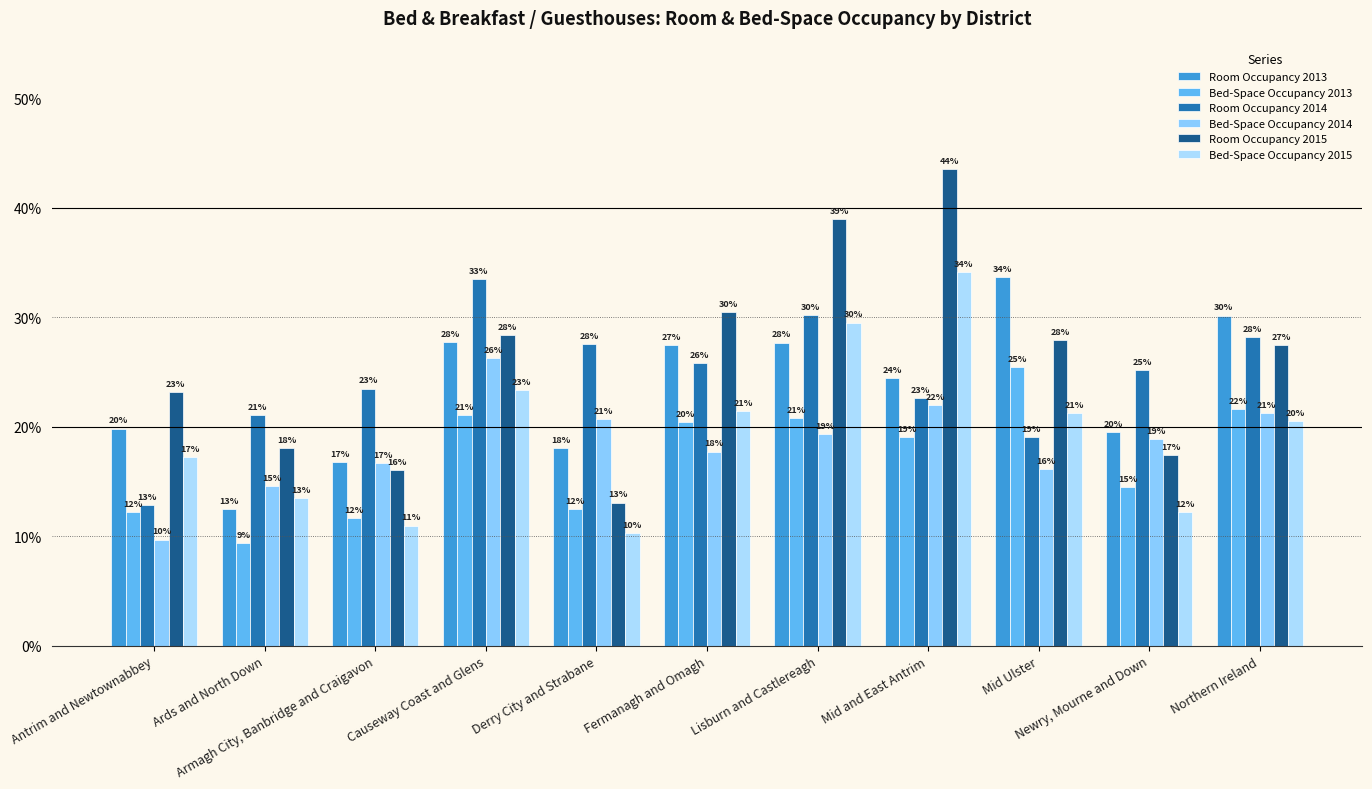

What is the value of the Room Occupancy 2013 bar at the 11th from the left?

0.3